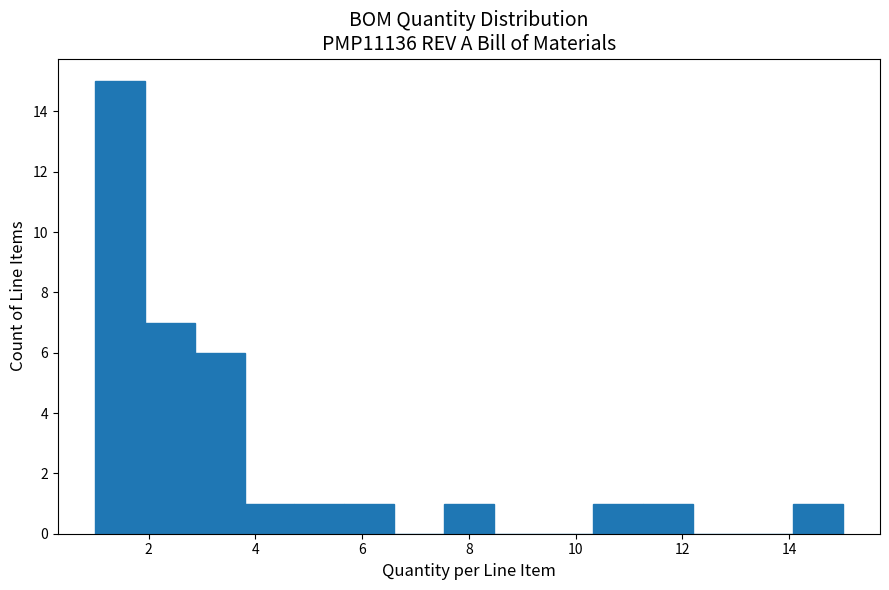

Reading left to right, list every bar in this chart as the range it spans on the x-axis followed by its height. Neither the bar edges nor the heights are printed on the chart, so give them approximately, as read against the axes.

1.0 to 2.0: 15
2.0 to 2.8: 7
2.8 to 3.8: 6
3.8 to 4.8: 1
4.8 to 5.6: 1
5.6 to 6.6: 1
6.6 to 7.6: 0
7.6 to 8.4: 1
8.4 to 9.4: 0
9.4 to 10.4: 0
10.4 to 11.2: 1
11.2 to 12.2: 1
12.2 to 13.2: 0
13.2 to 14.0: 0
14.0 to 15.0: 1